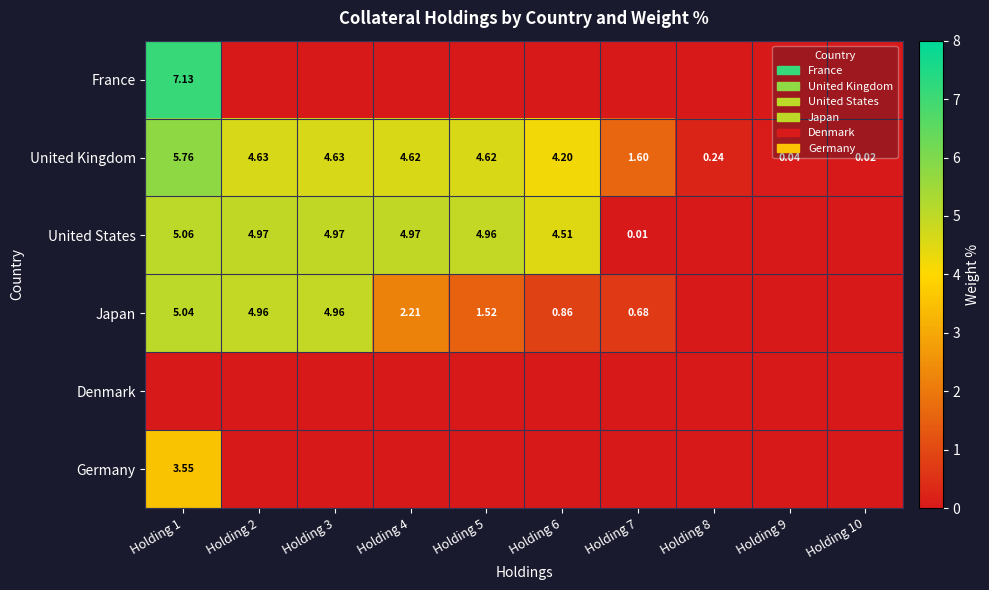

Is the value of United Kingdom at Holding 7 greater than the value of Japan at Holding 6?

Yes